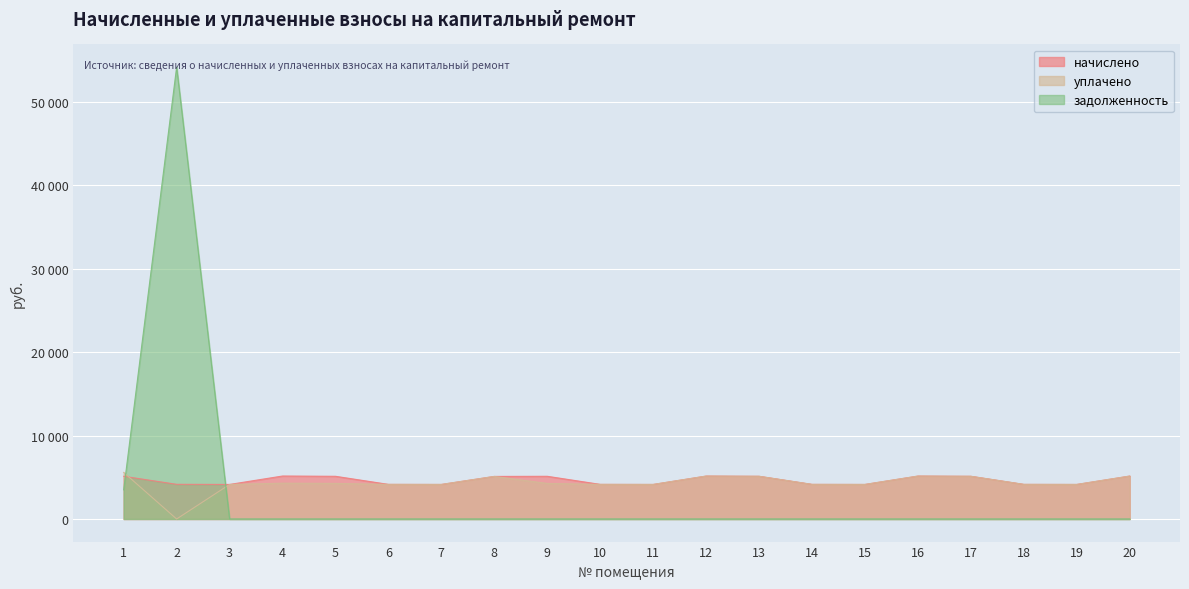

Is it true that начислено equals 2075.2 at 4?

False